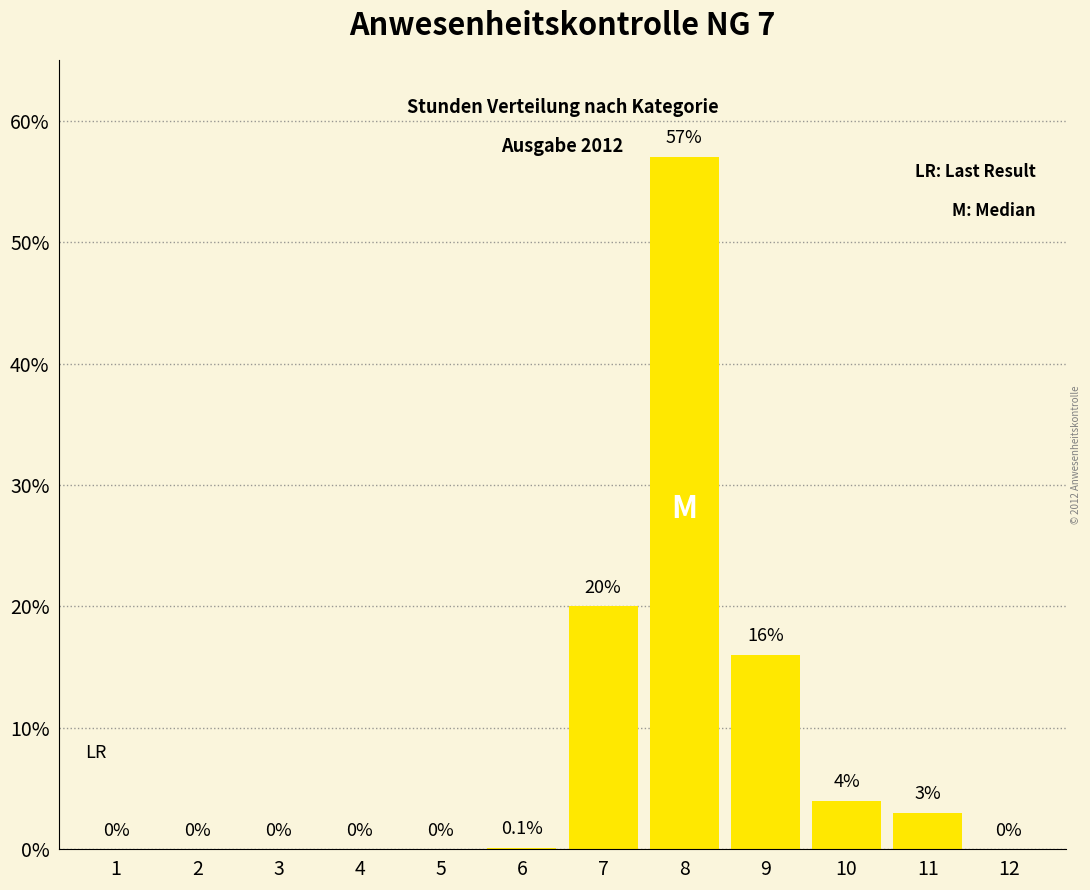

Reading right to left, extract all data points from this chart.

12=0.0	11=3.0	10=4.0	9=16.0	8=57.0	7=20.0	6=0.1	5=0.0	4=0.0	3=0.0	2=0.0	1=0.0